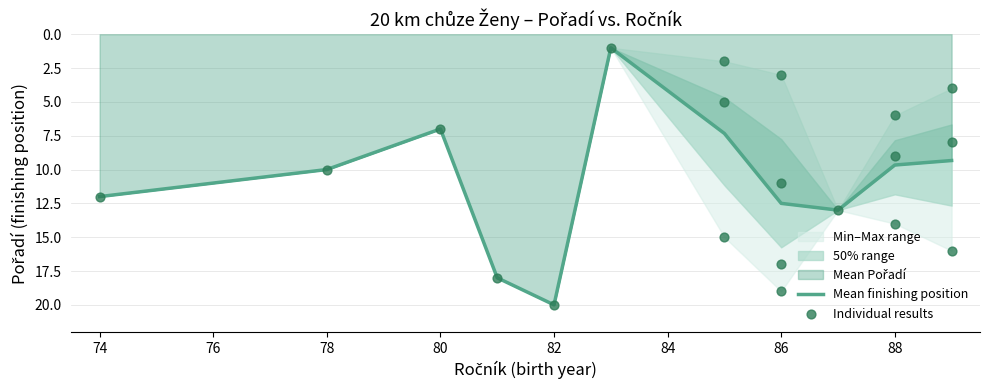

What is the maximum value for Mean finishing position?

20.0